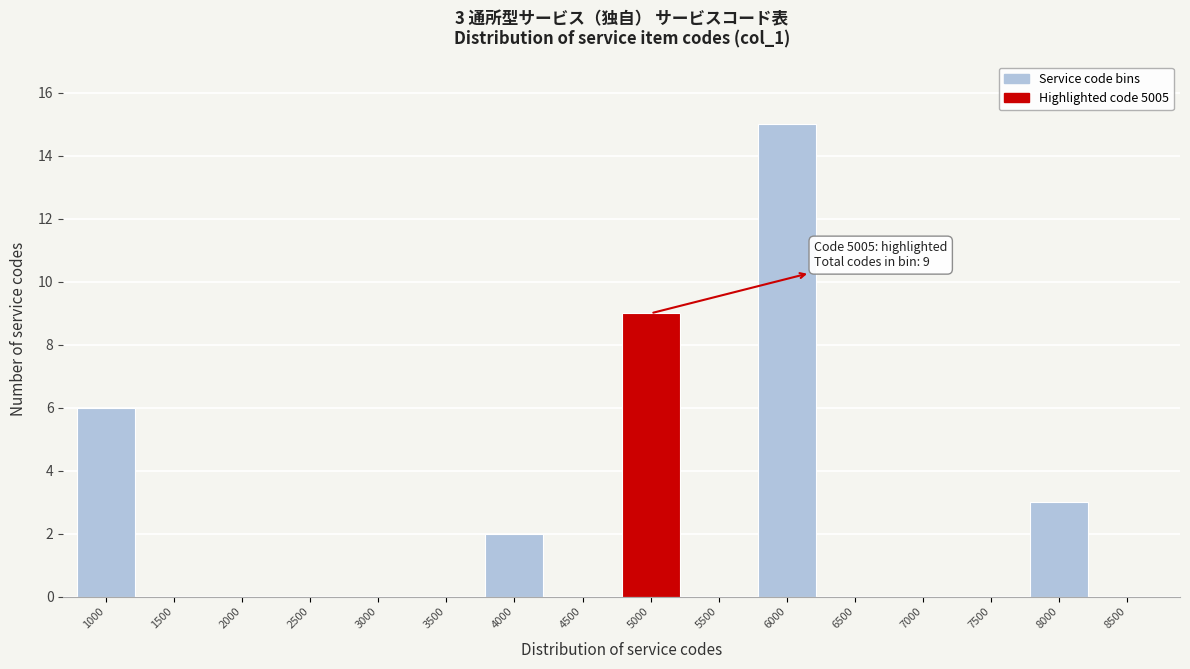

Reading right to left, extract all data points from this chart.

8500=0	8000=3	7500=0	7000=0	6500=0	6000=15	5500=0	5000=9	4500=0	4000=2	3500=0	3000=0	2500=0	2000=0	1500=0	1000=6